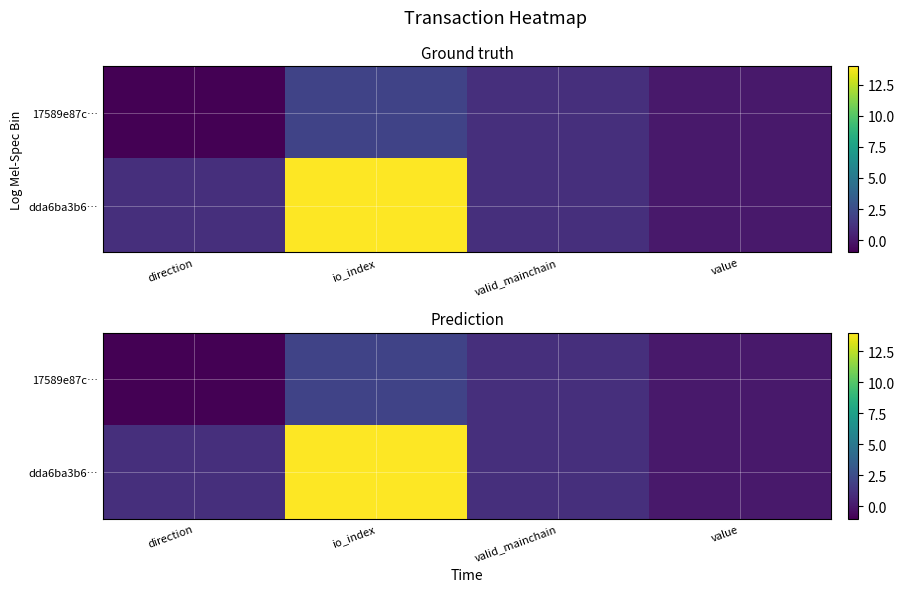

What value does the 17589e87c… series have at io_index?

2.0